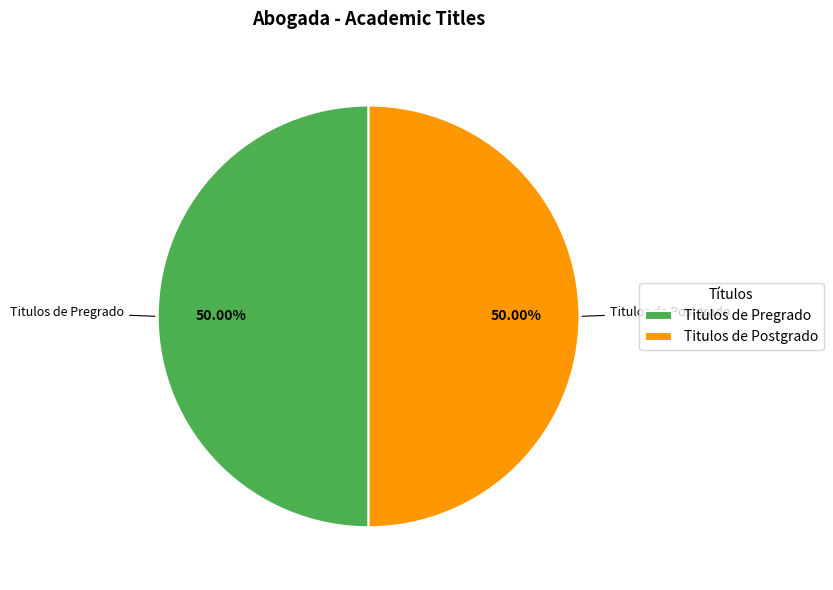

Approximately how many times larger is the value at Titulos de Pregrado compared to Titulos de Postgrado?

1.0